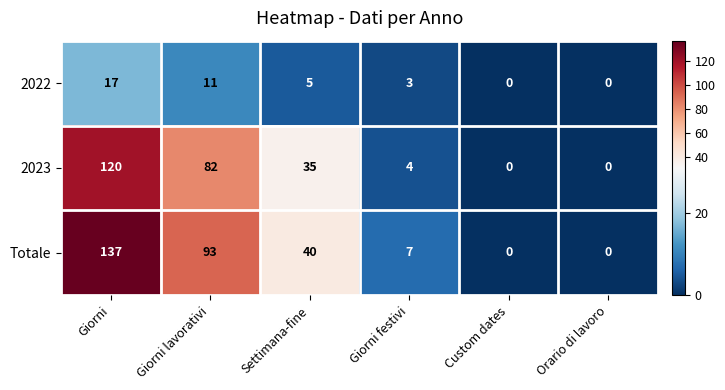

What is the total value across all series at Settimana-fine?

80